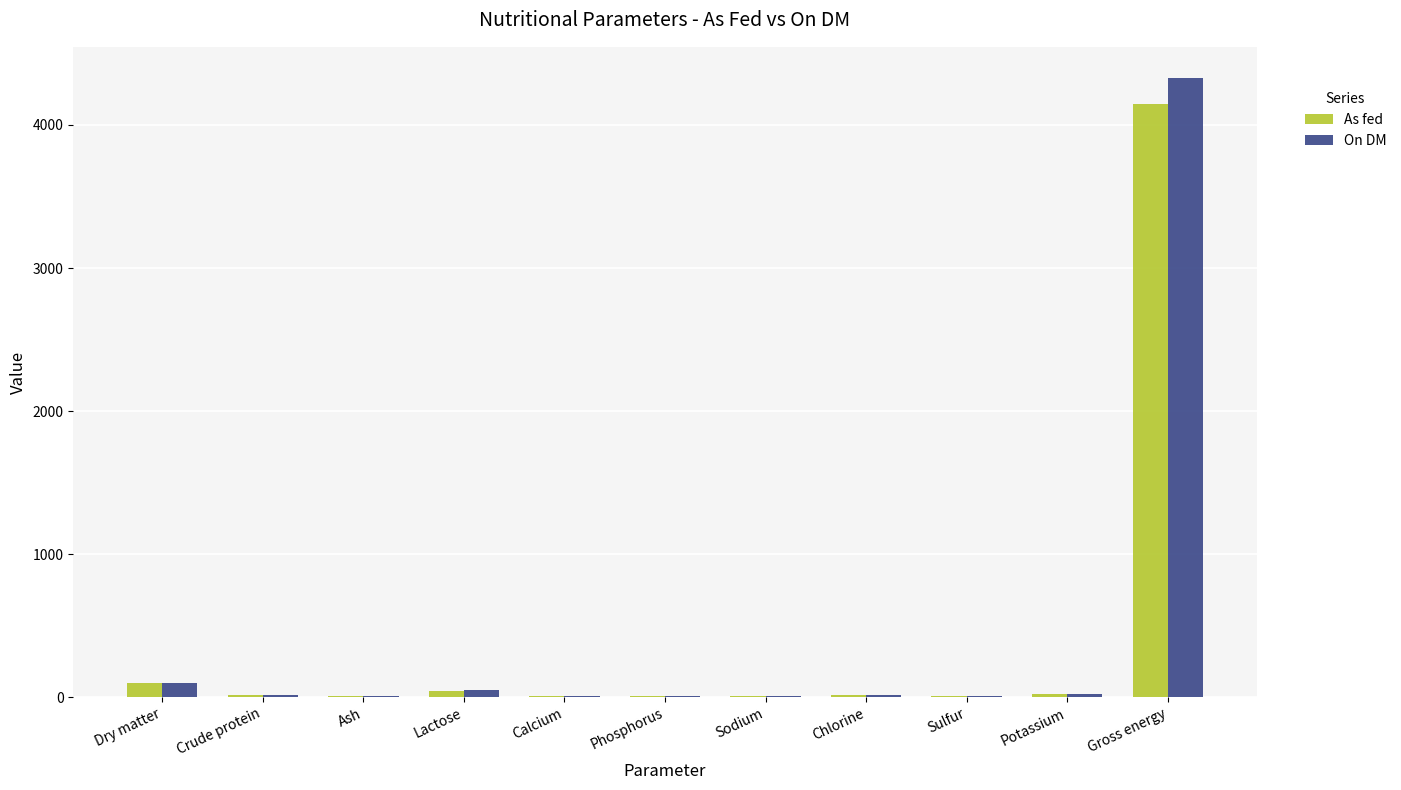

True or false: On DM has a value of 4.8 at Sulfur.

True